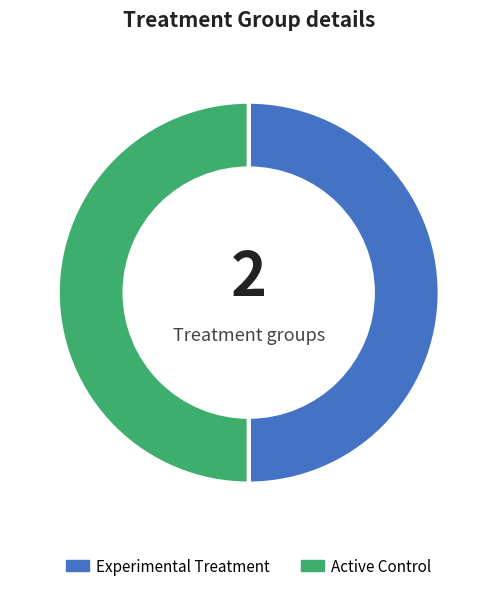

Do Active Control and Experimental Treatment together represent more than half of the pie?

Yes